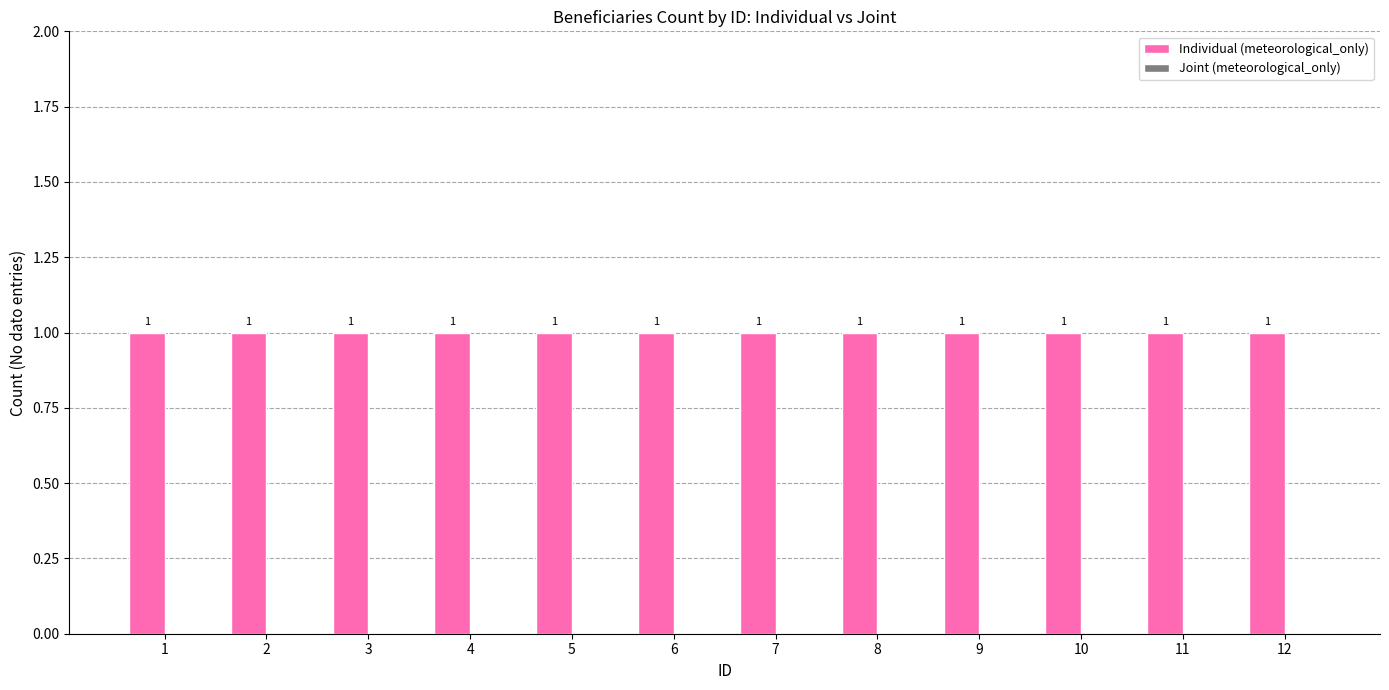

List the series in order of their overall mean, highest first.

Individual (meteorological_only), Joint (meteorological_only)